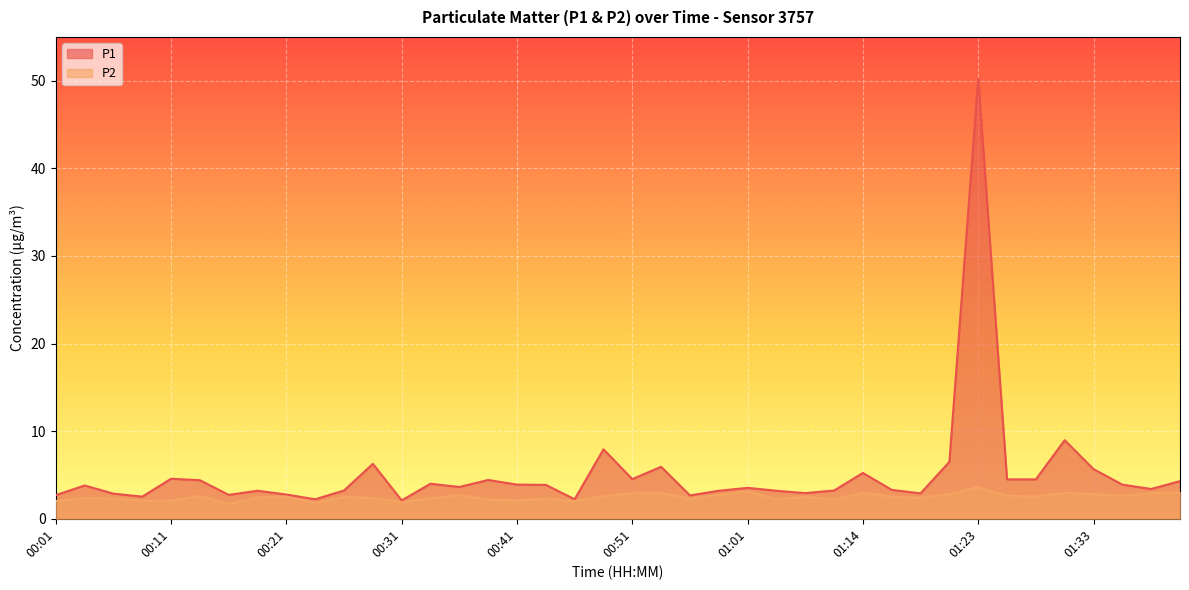

Which series has the largest total across all categories?

P1